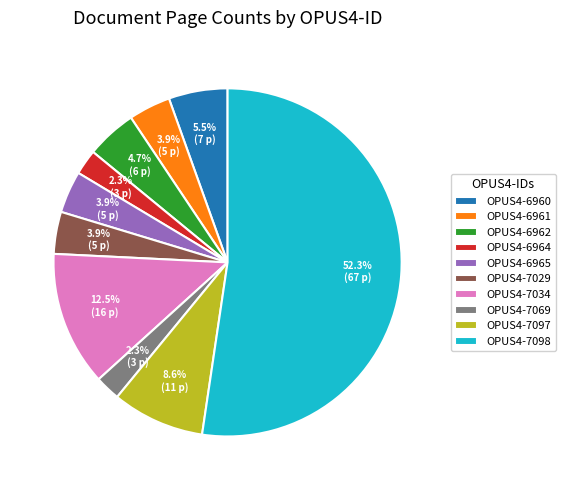

What is the largest slice in the pie chart?

OPUS4-7098